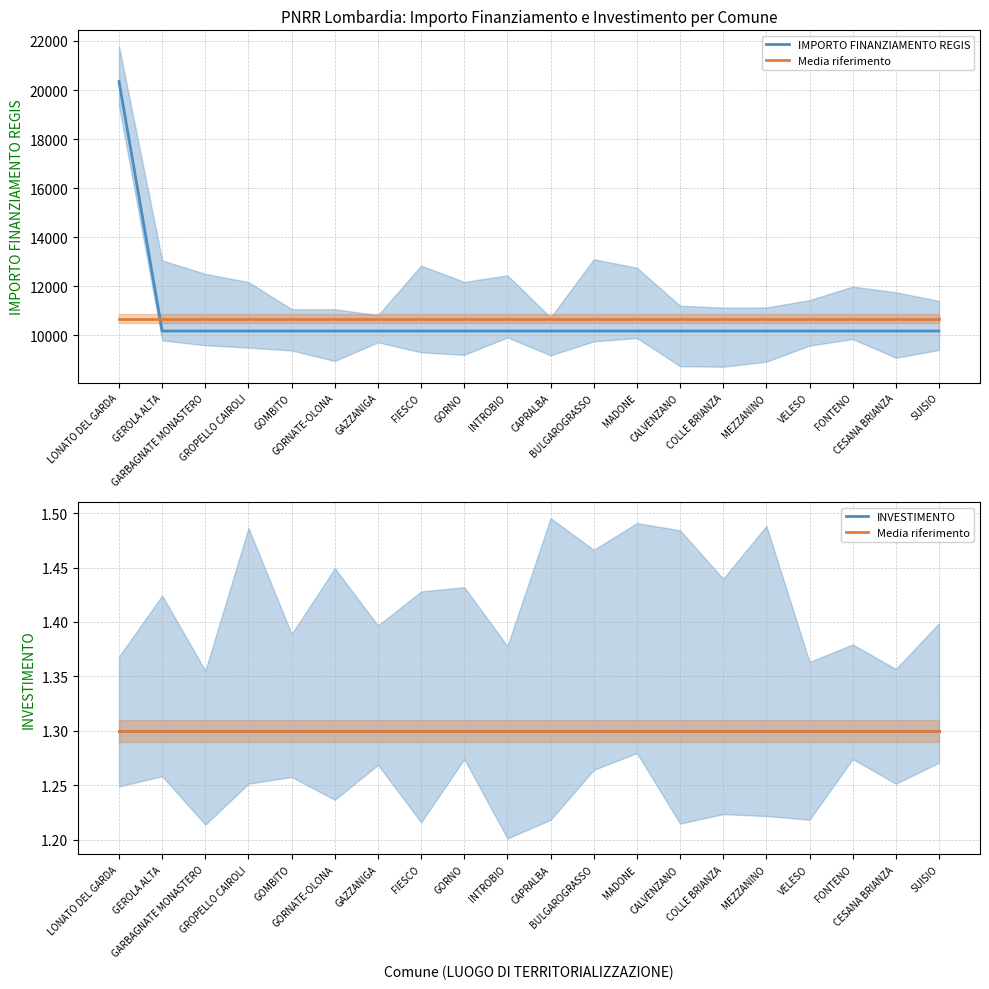

What is the minimum value for IMPORTO FINANZIAMENTO REGIS?

10172.0